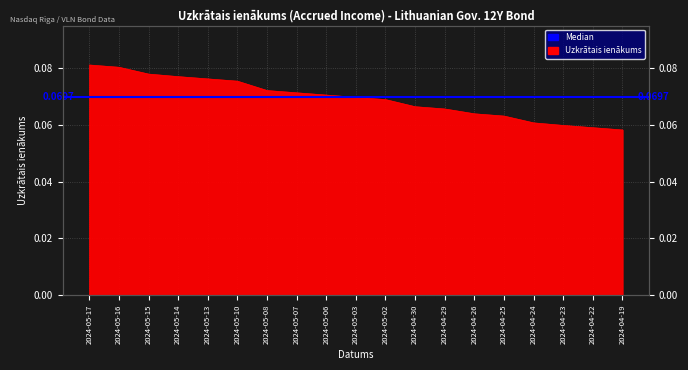

At which label is the value closest to 0?

2024-04-19